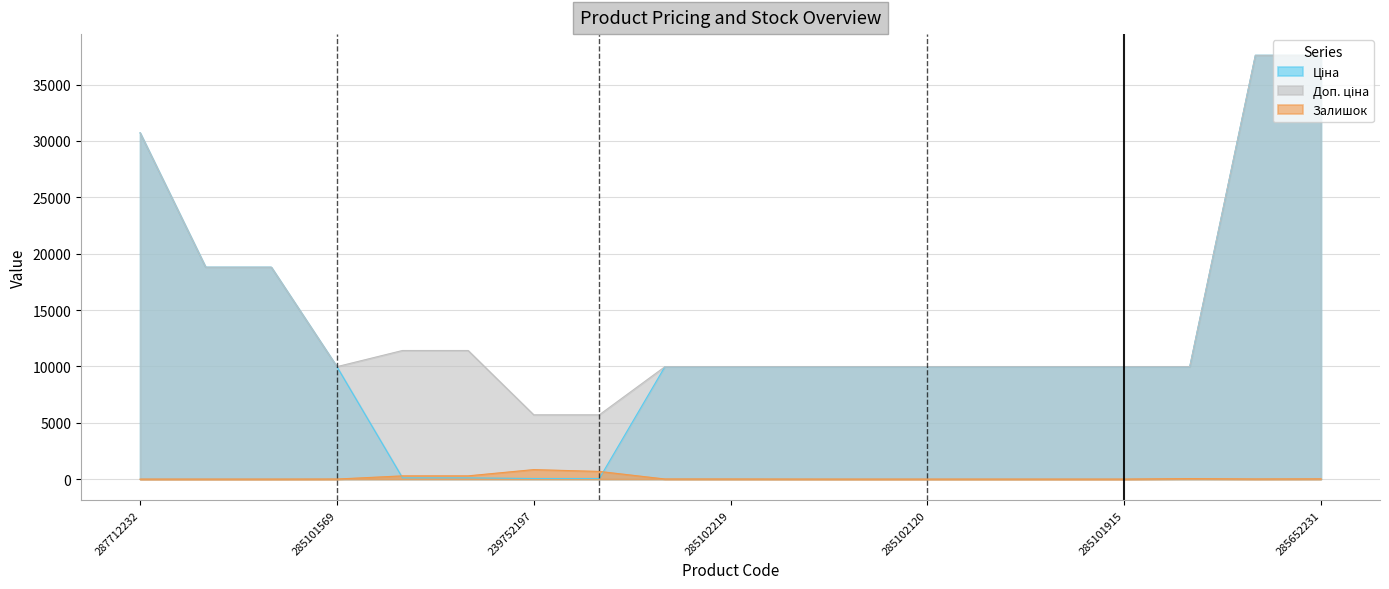

What is the label of the 18th point from the right?

287692233